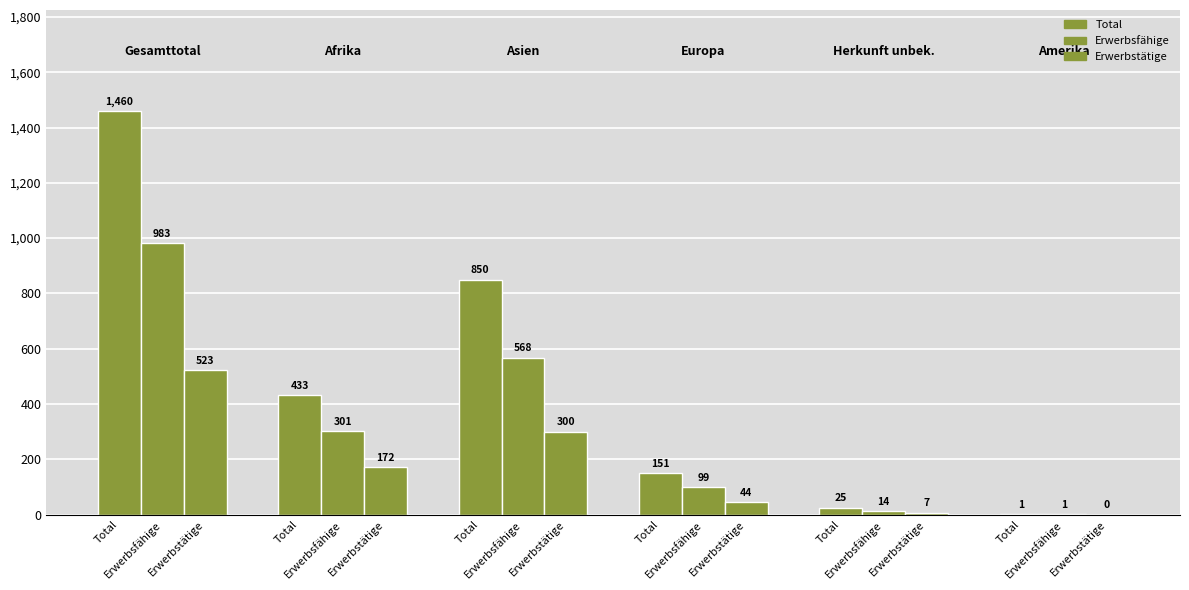

What value does the Total series have at Asien, to the nearest 100?

800